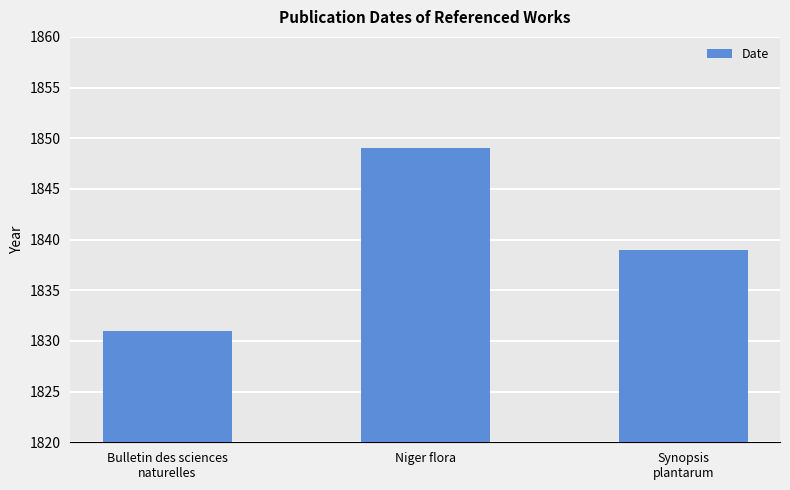

Is it true that the value at Niger flora is 995?

False